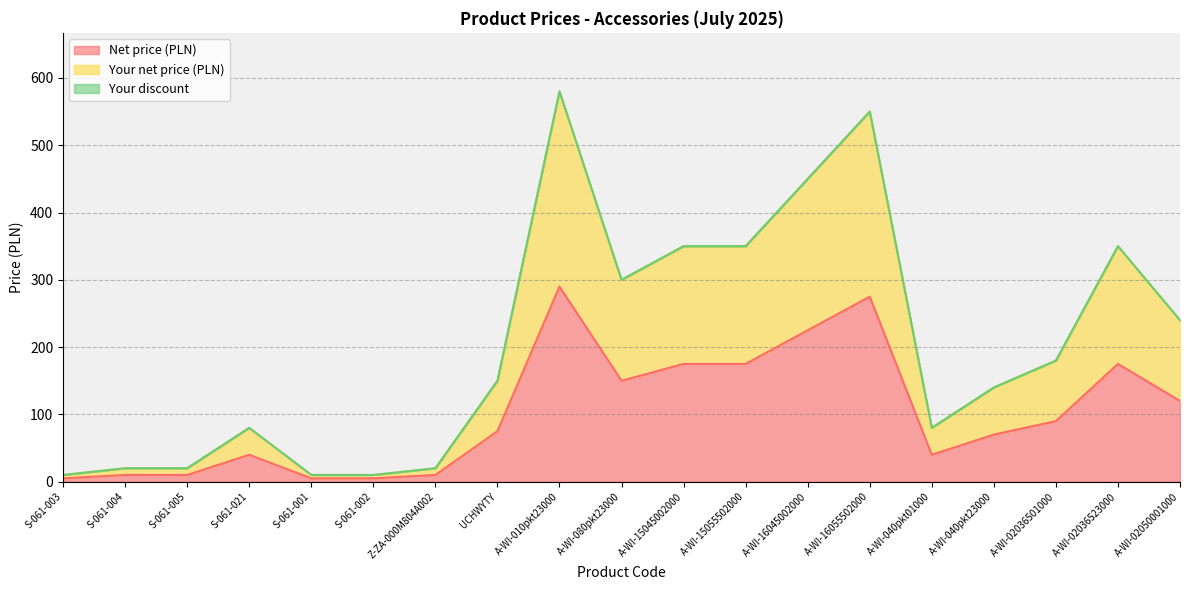

Reading left to right, transcribe all the data shown in this chart.

Net price (PLN): 5	10	10	40	5	5	10	75	290	150	175	175	225	275	40	70	90	175	120
Your net price (PLN): 10	20	20	80	10	10	20	150	580	300	350	350	450	550	80	140	180	350	240